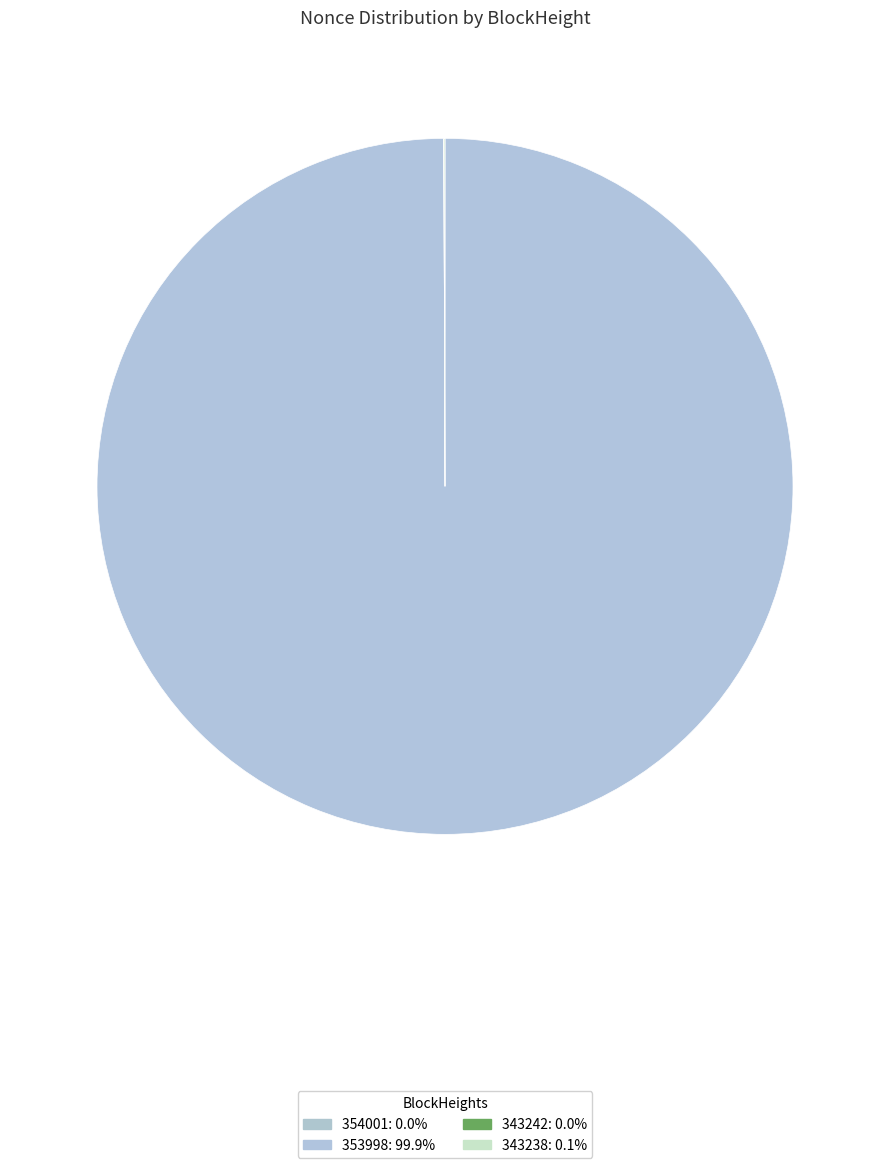

How many slices are in this pie chart?

4